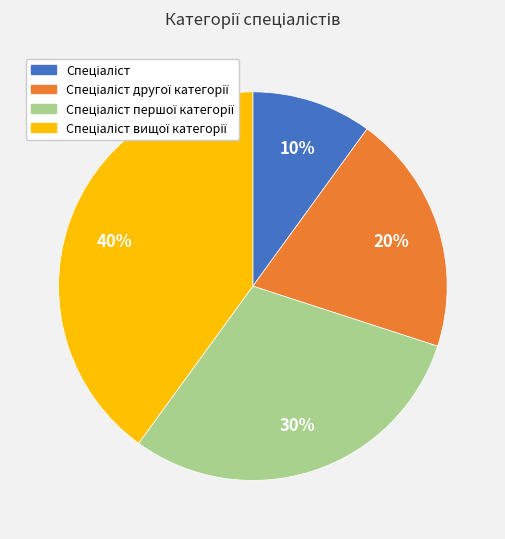

Is there a majority slice in this chart?

No